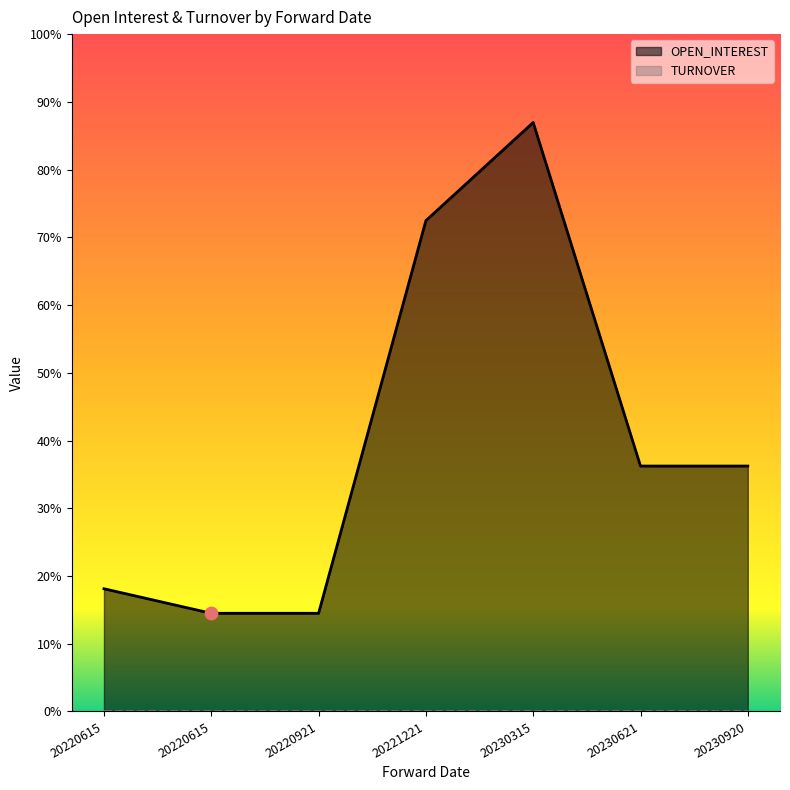

Which has a higher value, 20220921 or 20221221?

20221221